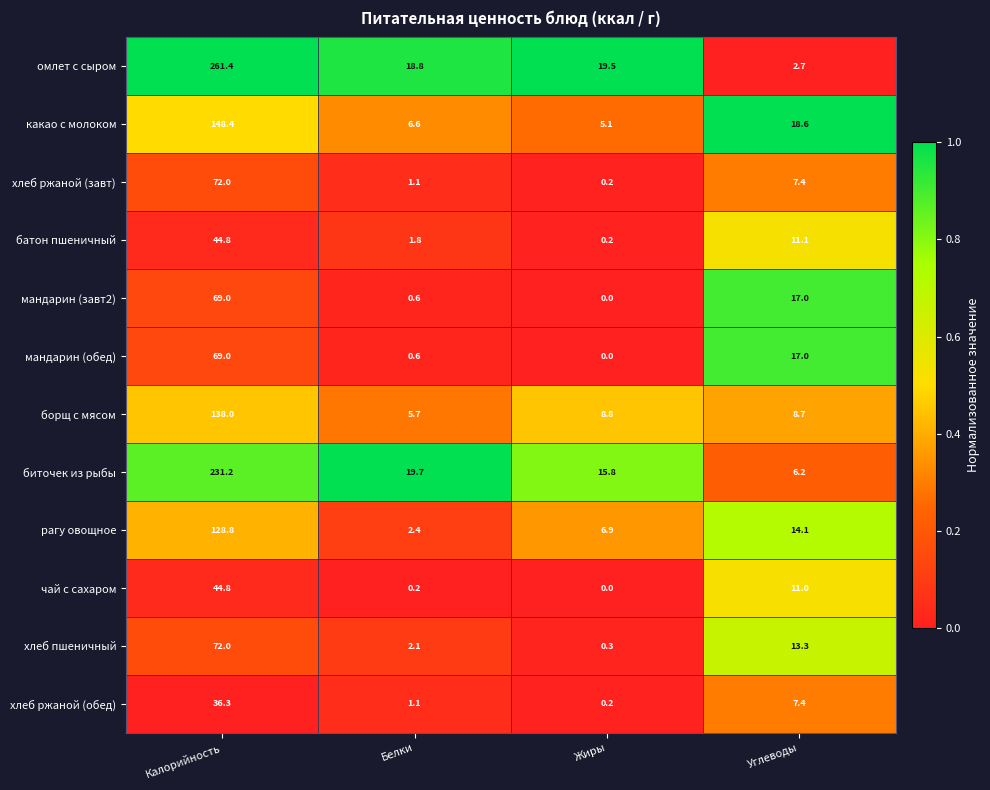

Where does the рагу овощное series first go above 14?

Калорийность